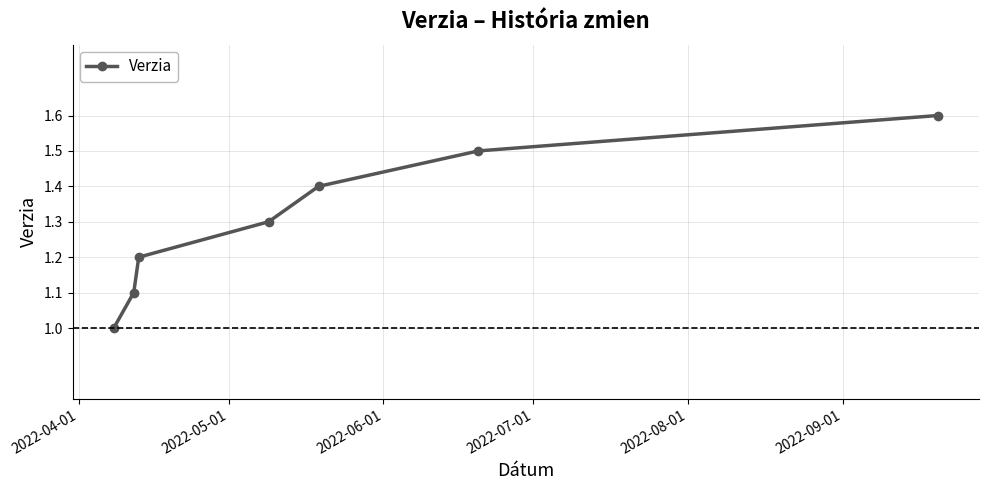

True or false: there are more than 0 points higher than both neighbors.

False